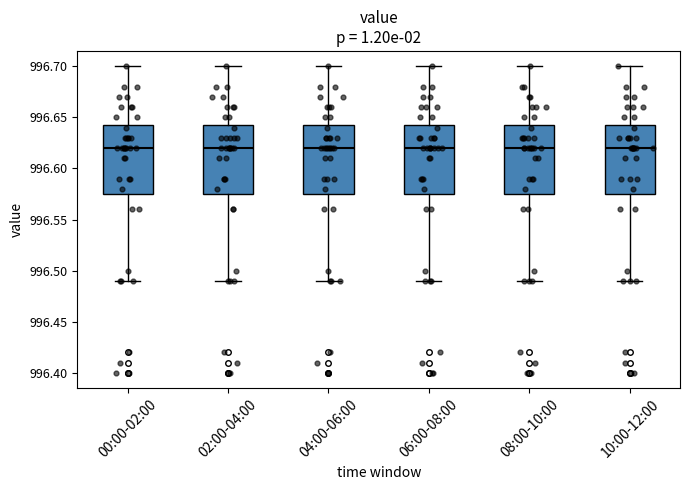

Reading left to right, transcribe this box plot: for each box, give where its median line is, the range the box spans, and where its two whiskers end, as read against the y-axis. The values are not printed on the chart, so give them approximately, as read against the axis.

00:00-02:00: median 996.620, box 996.575 to 996.645, whiskers 996.490 to 996.700
02:00-04:00: median 996.620, box 996.575 to 996.645, whiskers 996.490 to 996.700
04:00-06:00: median 996.620, box 996.575 to 996.645, whiskers 996.490 to 996.700
06:00-08:00: median 996.620, box 996.575 to 996.645, whiskers 996.490 to 996.700
08:00-10:00: median 996.620, box 996.575 to 996.645, whiskers 996.490 to 996.700
10:00-12:00: median 996.620, box 996.575 to 996.645, whiskers 996.490 to 996.700